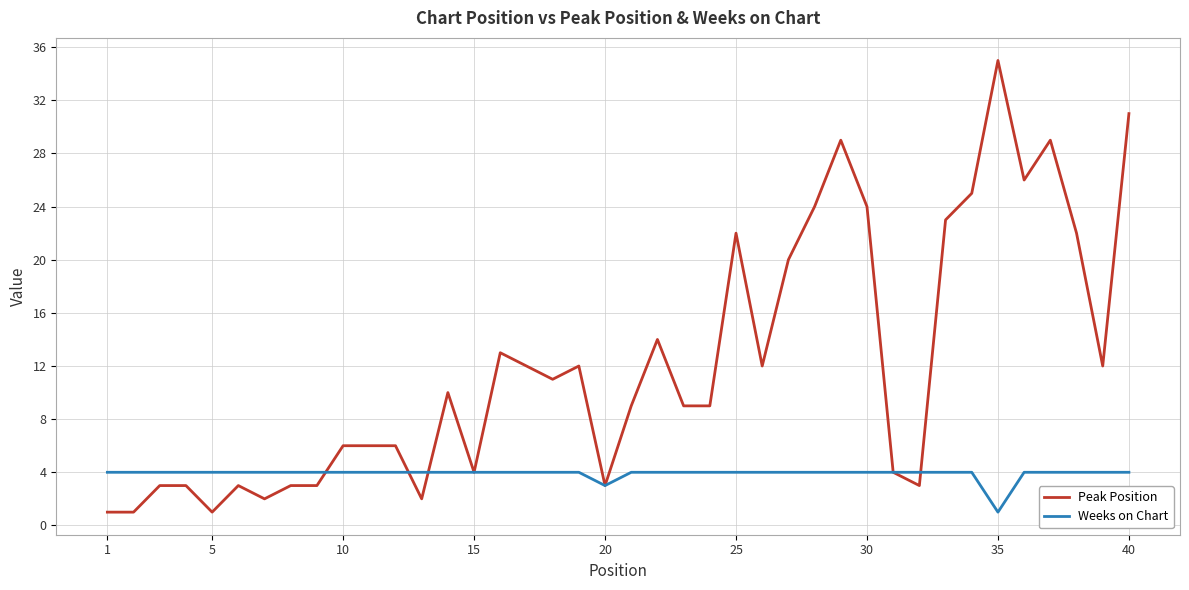

What is the maximum value shown in the chart?

35